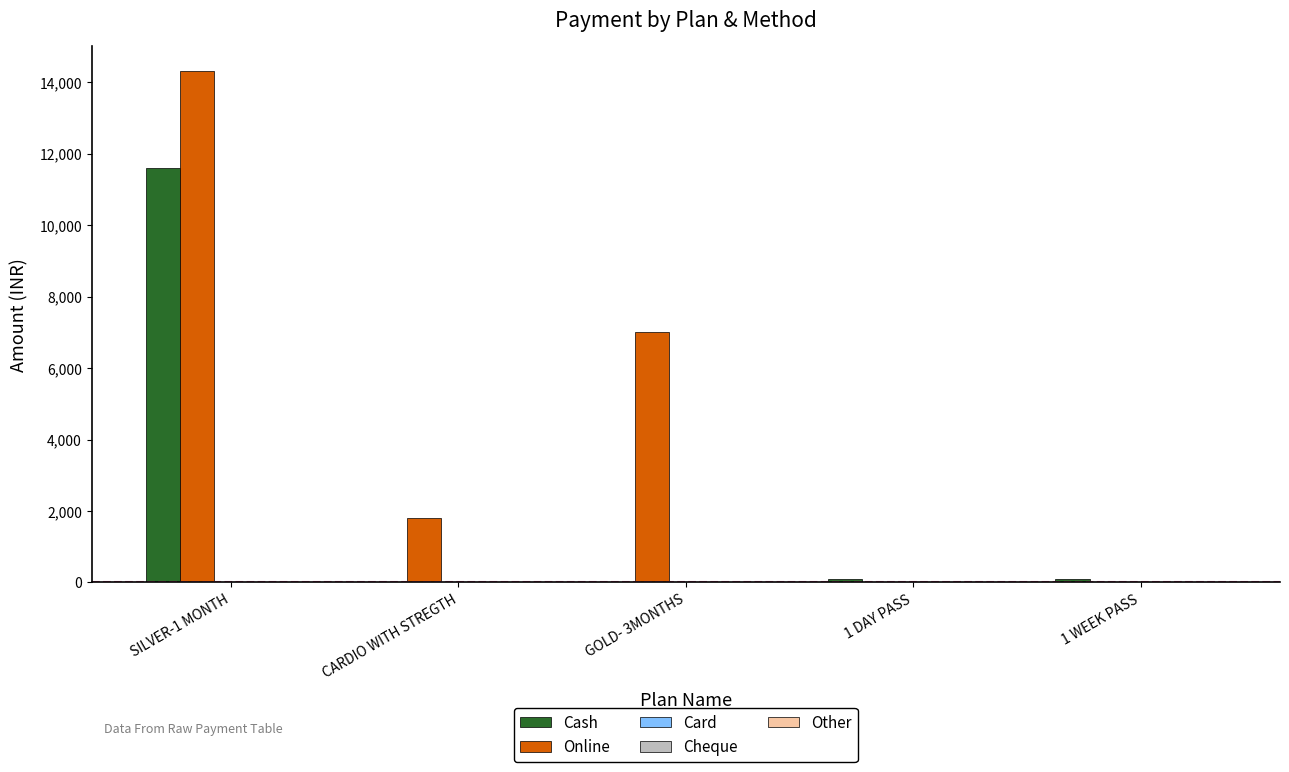

Between GOLD- 3MONTHS and 1 DAY PASS, which series saw the biggest shift?

Online